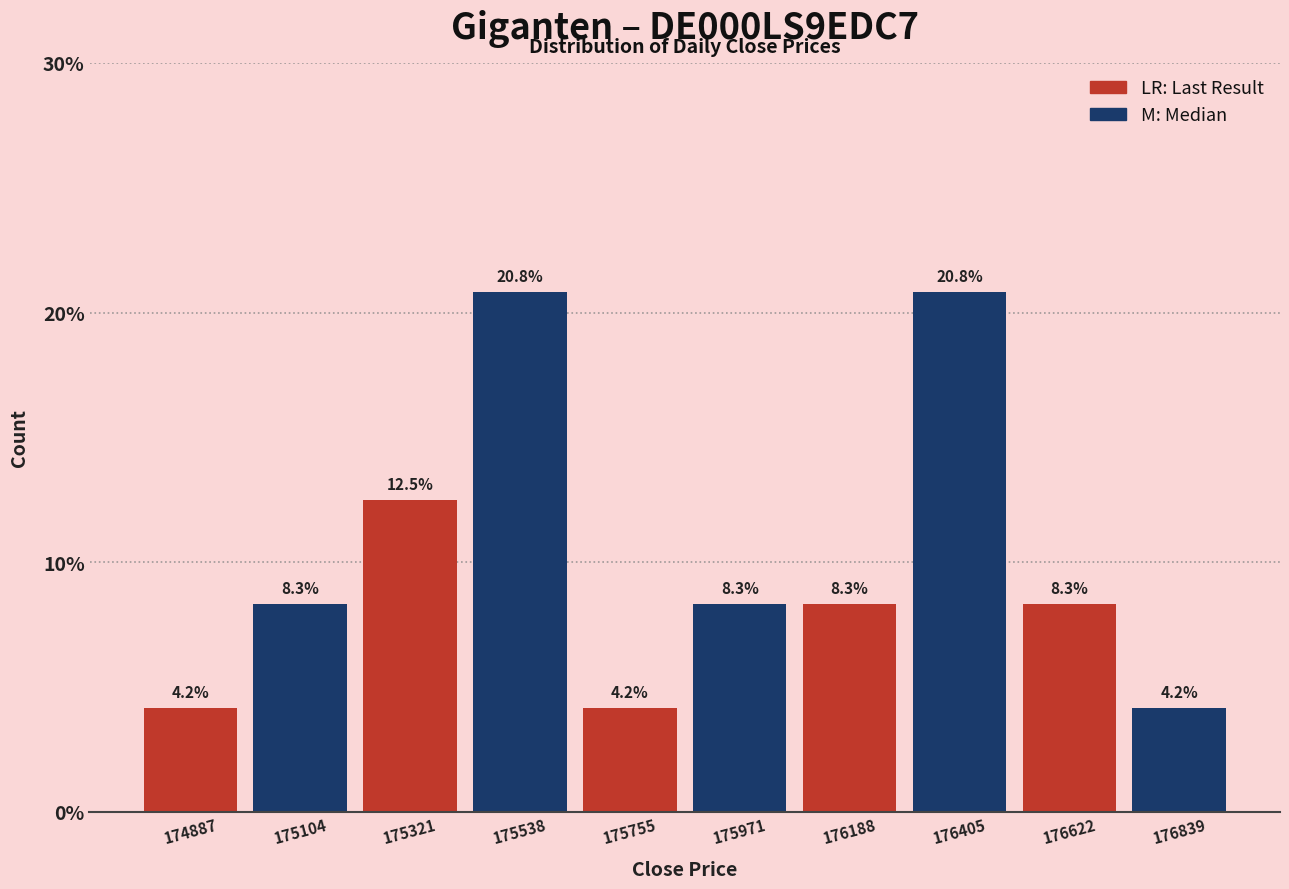

Reading left to right, list every bar in this chart as the range it spans on the x-axis followed by its height. The bar edges are not printed on the chart, so give them approximately, as read against the axis.

174800 to 175000: 4.2
175000 to 175200: 8.3
175200 to 175450: 12.5
175450 to 175650: 20.8
175650 to 175850: 4.2
175850 to 176100: 8.3
176100 to 176300: 8.3
176300 to 176500: 20.8
176500 to 176750: 8.3
176750 to 176950: 4.2